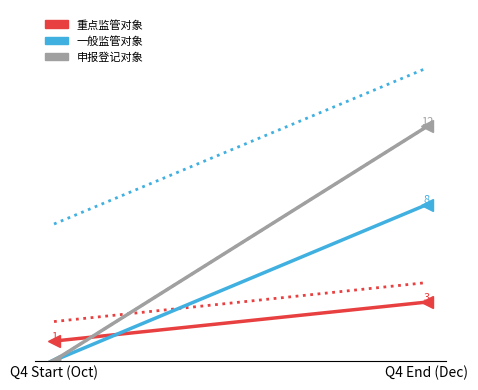

What is the label of the 1st point from the right?

Q4 End (Dec)